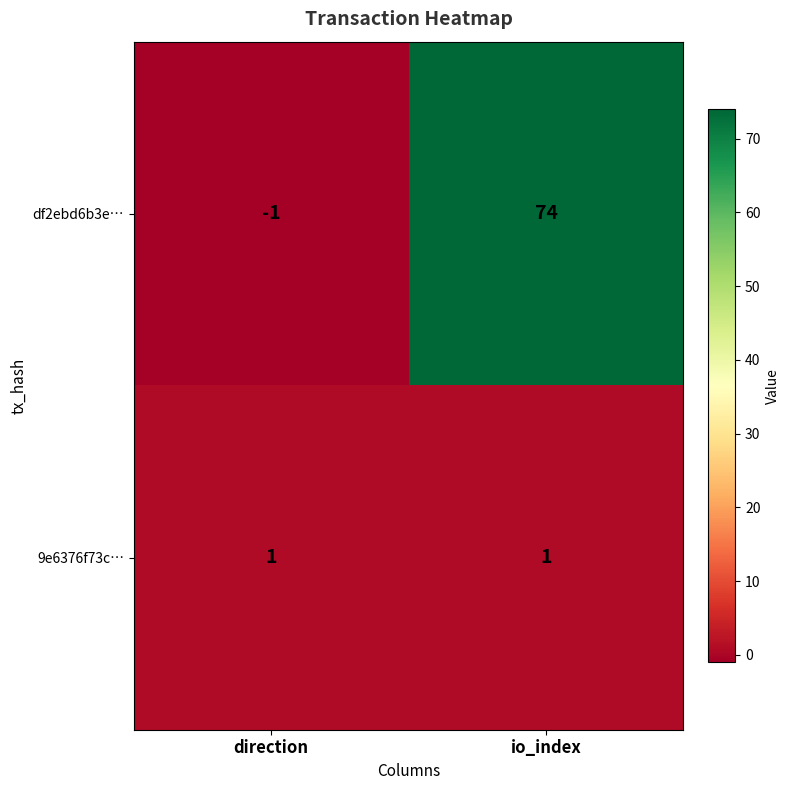

The 9e6376f73c… series shows 1 at io_index. True or false?

True